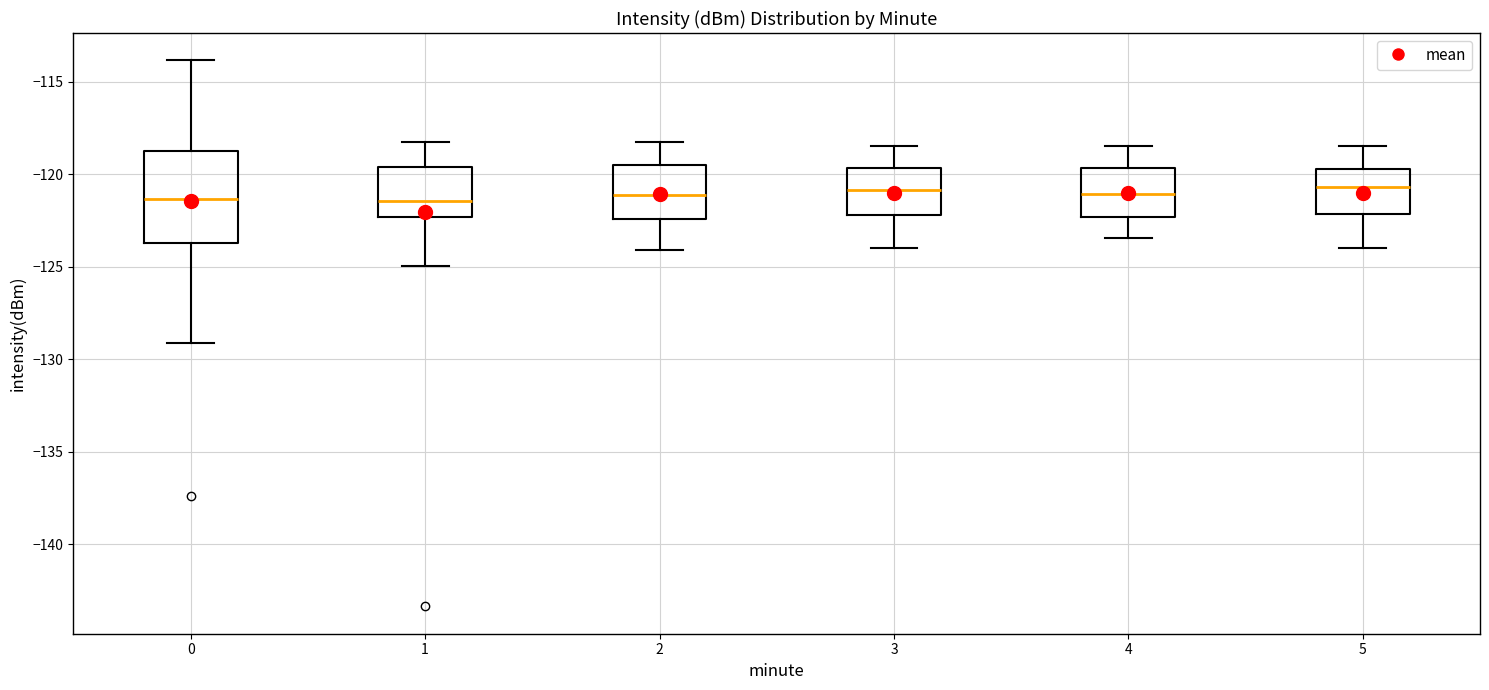

Reading left to right, transcribe this box plot: for each box, give where its median line is, the range the box spans, and where its two whiskers end, as read against the y-axis. The values are not printed on the chart, so give them approximately, as read against the axis.

0: median -121.5, box -123.5 to -118.5, whiskers -129.0 to -114.0
1: median -121.5, box -122.5 to -119.5, whiskers -125.0 to -118.0
2: median -121.0, box -122.5 to -119.5, whiskers -124.0 to -118.0
3: median -121.0, box -122.0 to -119.5, whiskers -124.0 to -118.5
4: median -121.0, box -122.5 to -119.5, whiskers -123.5 to -118.5
5: median -120.5, box -122.0 to -119.5, whiskers -124.0 to -118.5